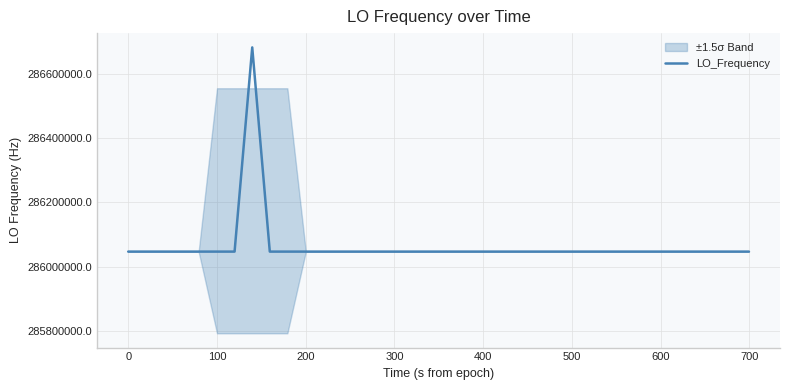

What is the change in value from 700 to 21?

-1.7